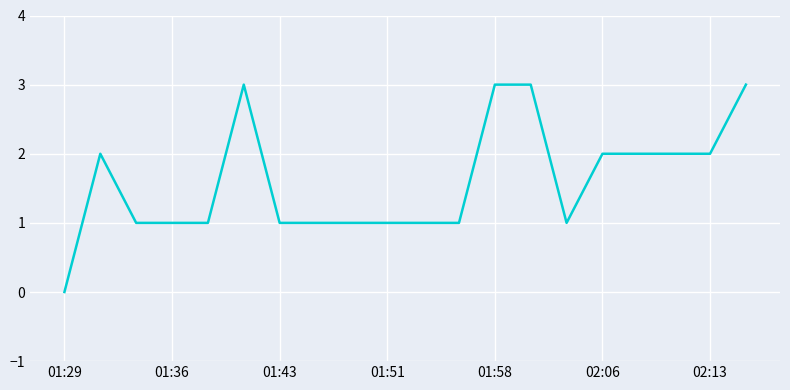

What is the maximum value shown in the chart?

3